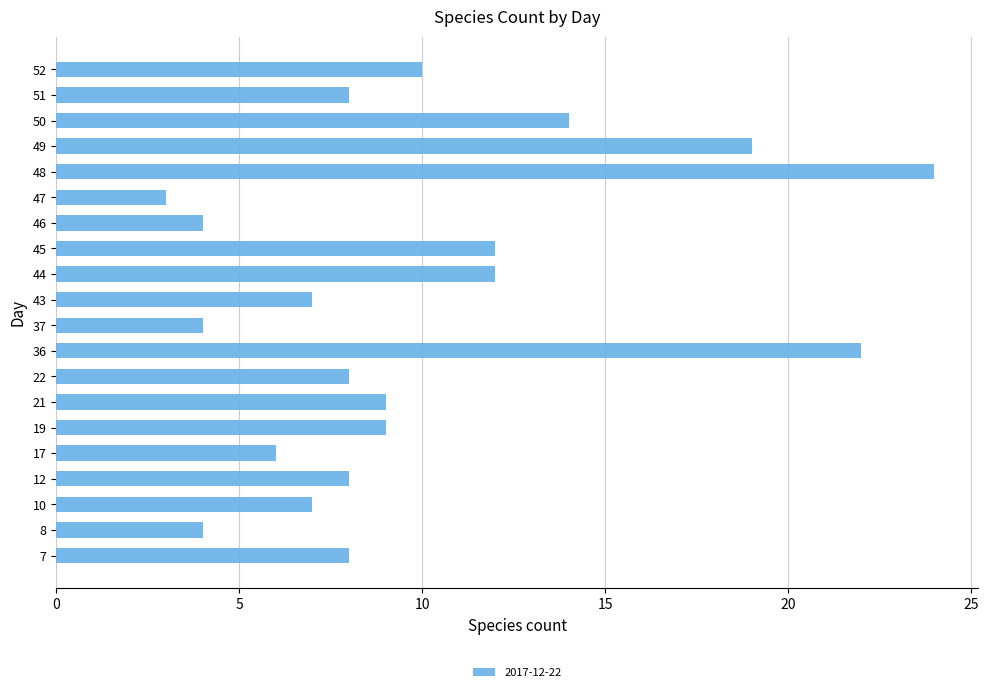

Which category has the highest value across all series?

48